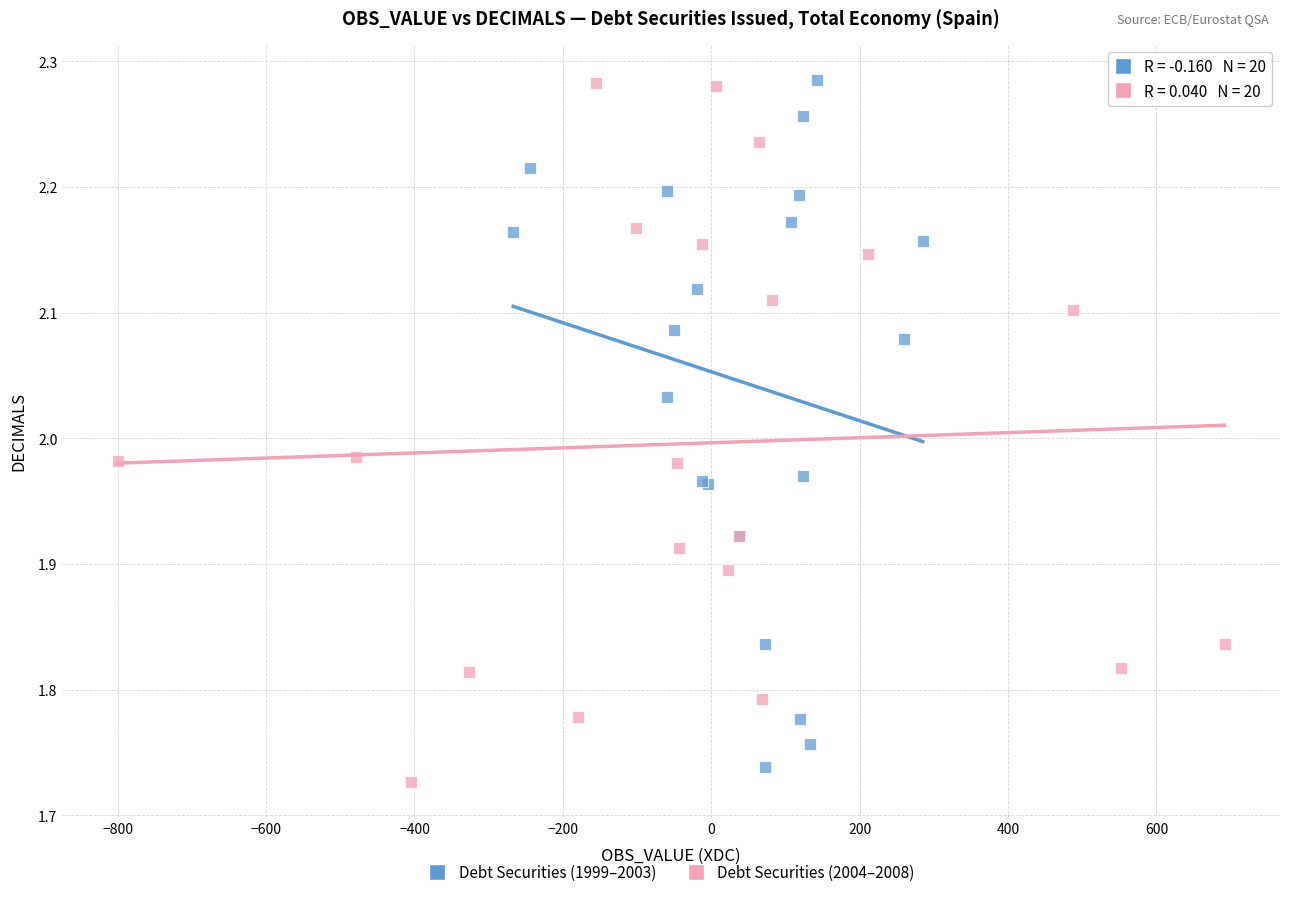

What are all the series names shown in the legend?

Debt Securities (1999–2003), Debt Securities (2004–2008)